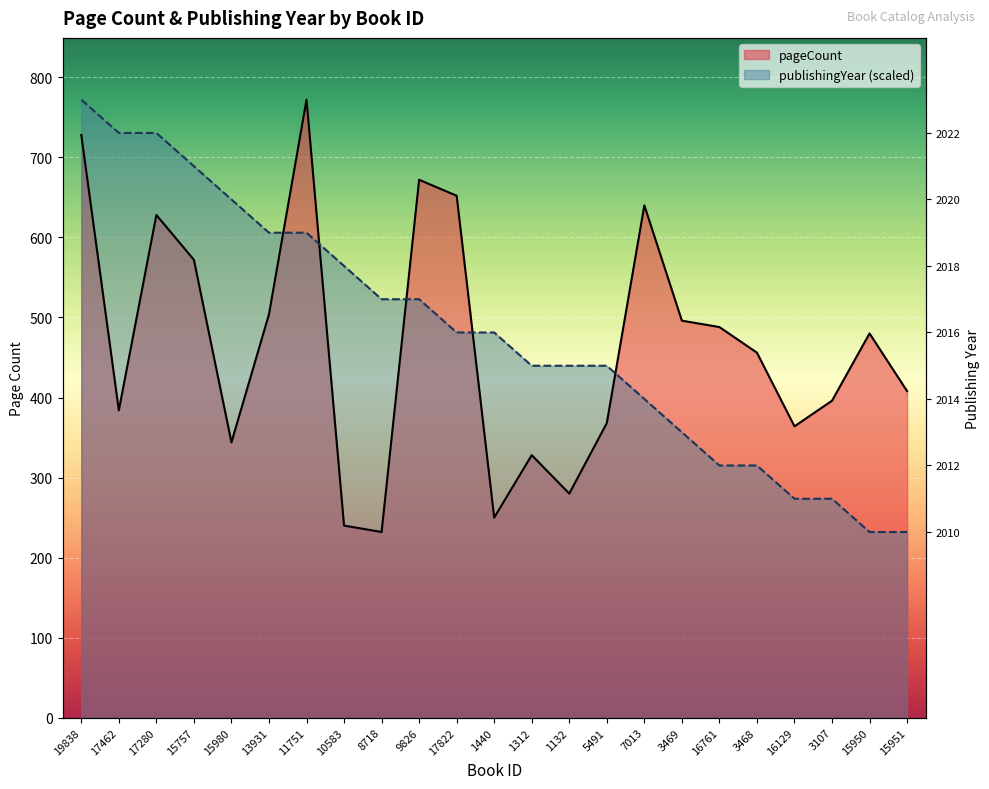

How many values in the publishingYear series exceed 481?

12